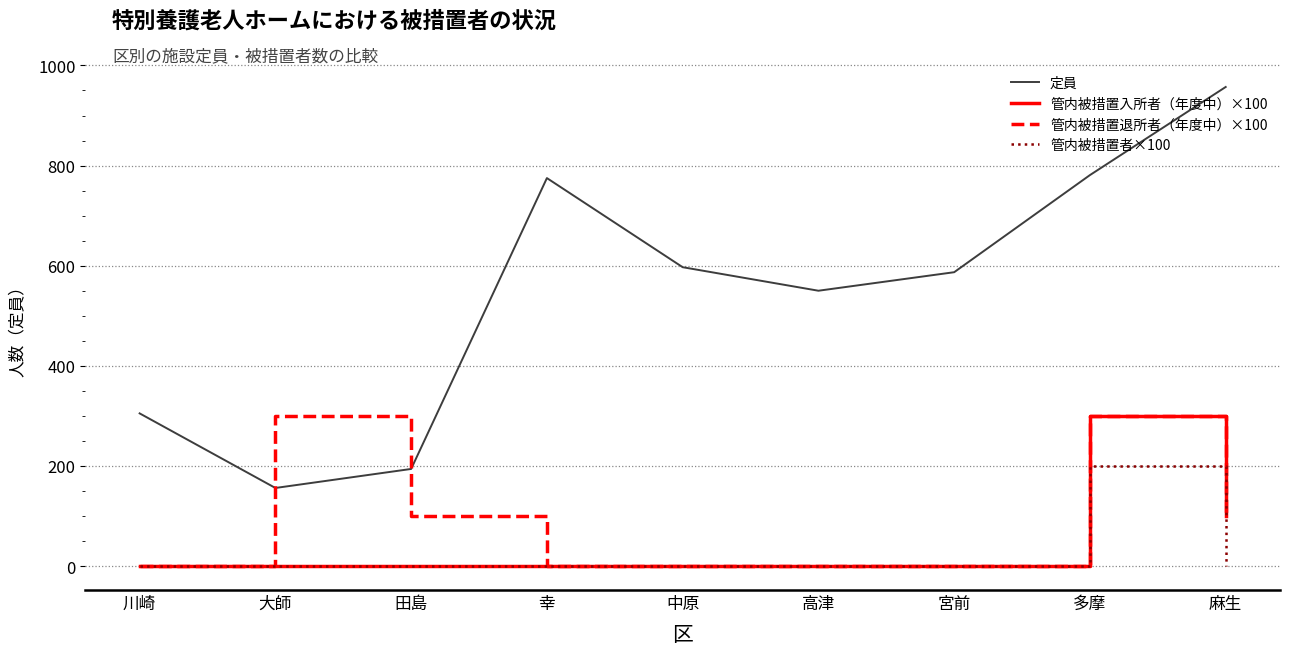

What is the spread (max minus min) of values at 宮前?

587